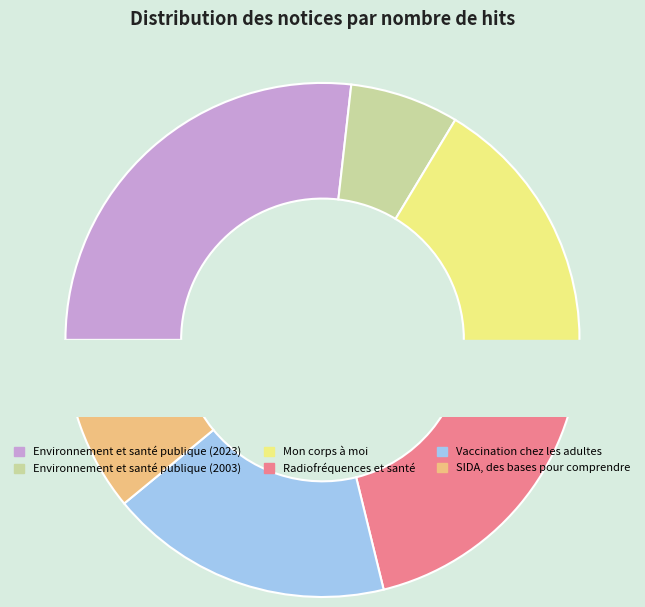

What percentage is NOT represented by Vaccination chez les adultes?

82.1%